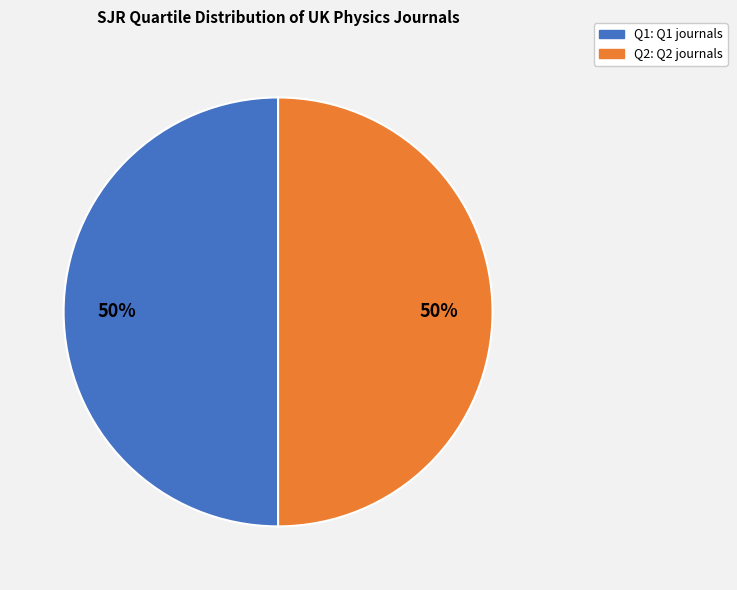

To the nearest percent, what is the average slice percentage?

50%